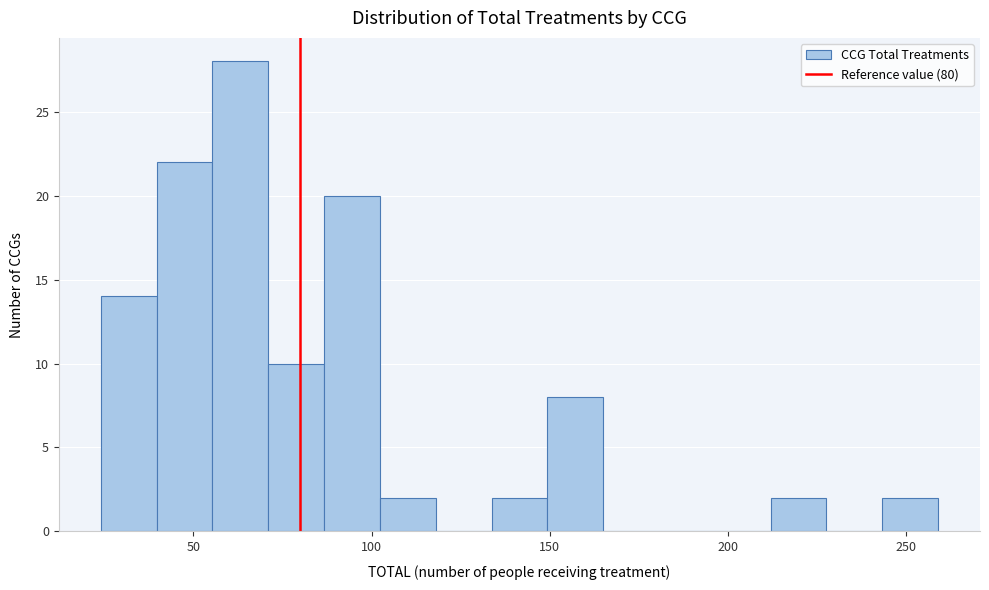

Read against the x-axis, roughly where is the centre of the tallest bar?

65